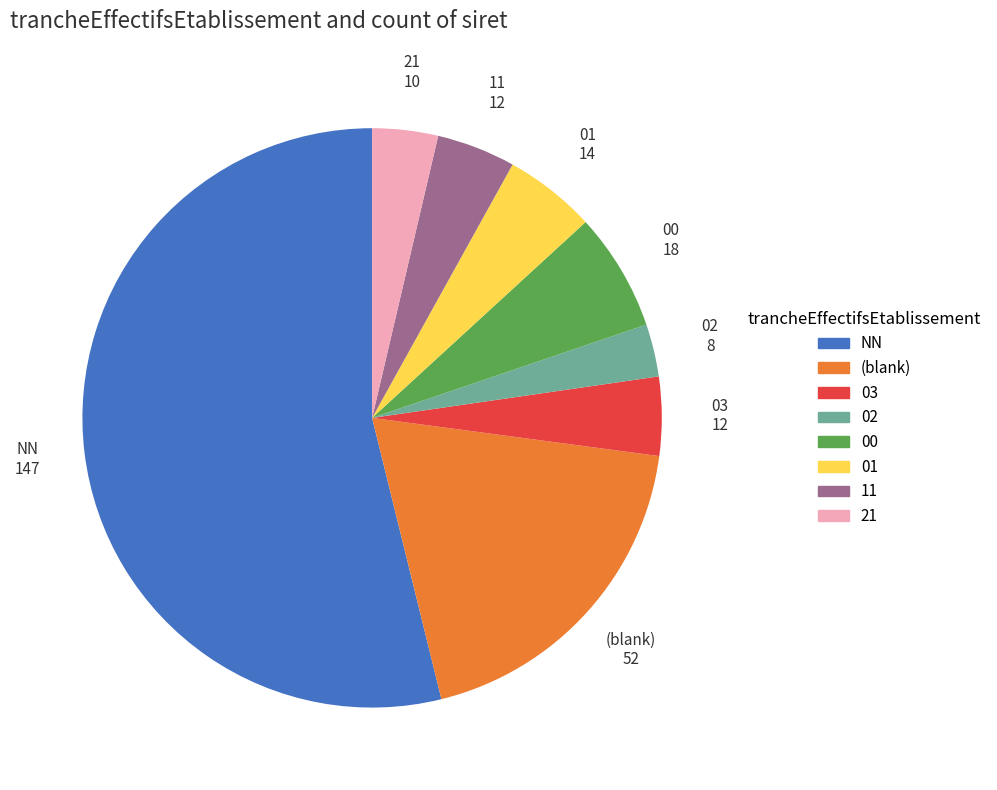

Which slice is the largest?

NN